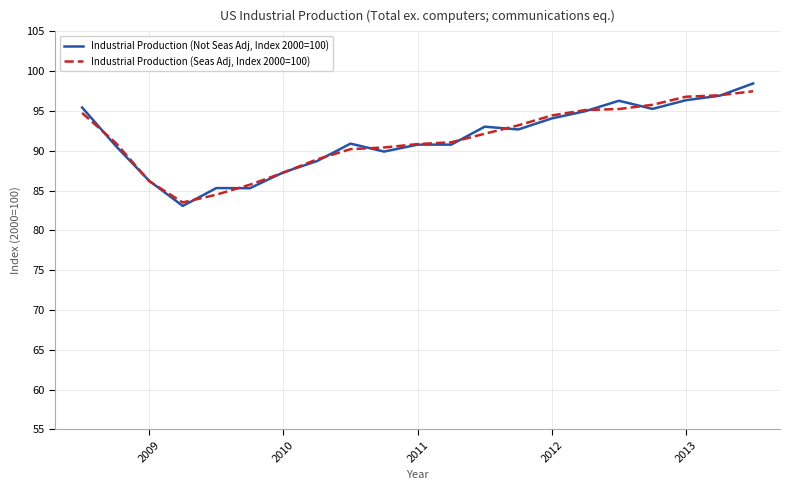

List the series in order of their overall mean, highest first.

Industrial Production (Not Seas Adj, Index 2000=100), Industrial Production (Seas Adj, Index 2000=100)